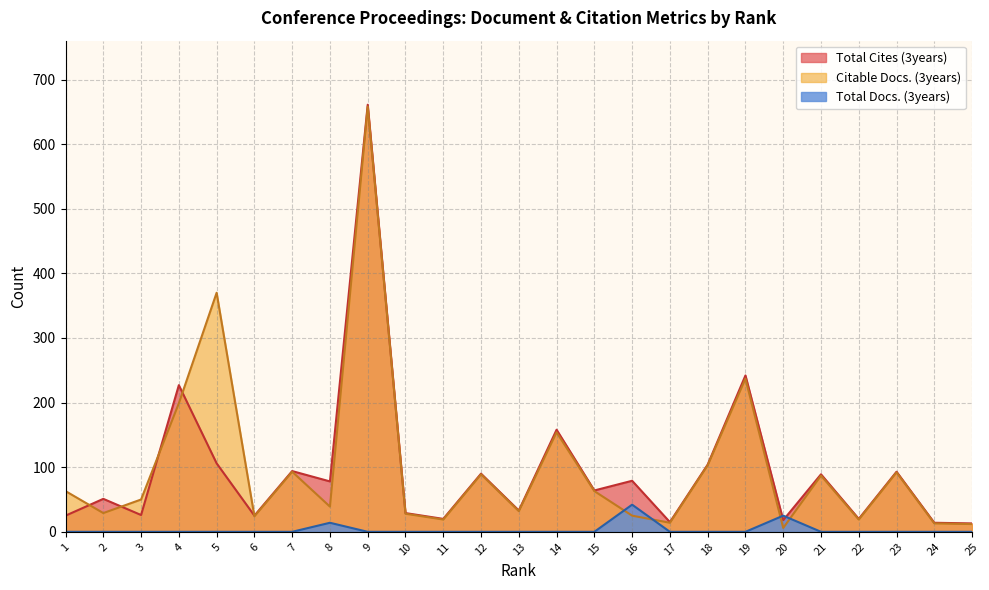

After their last crossing, which series has the higher values: Citable Docs. (3years) or Total Docs. (3years)?

Citable Docs. (3years)